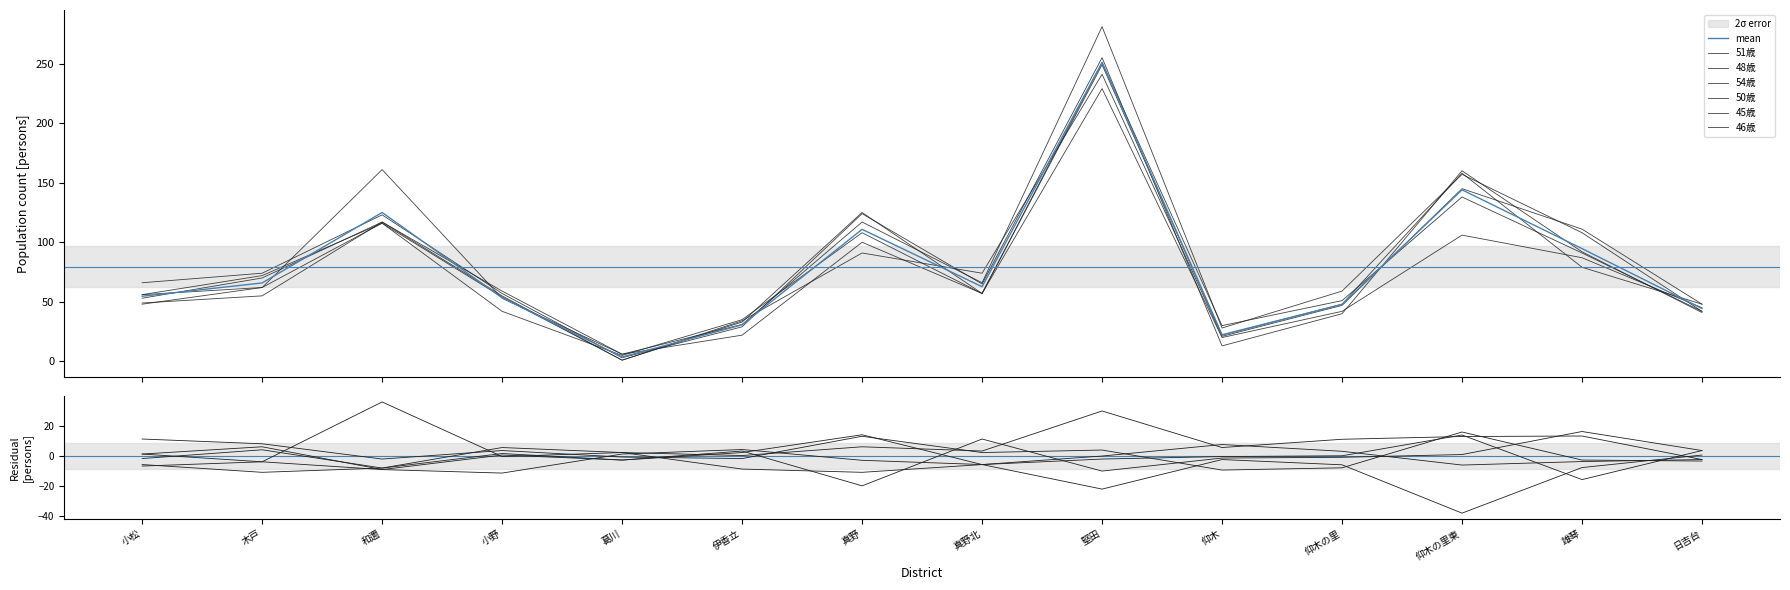

The value of 48歳 at 雄琴 is 36. True or false?

False